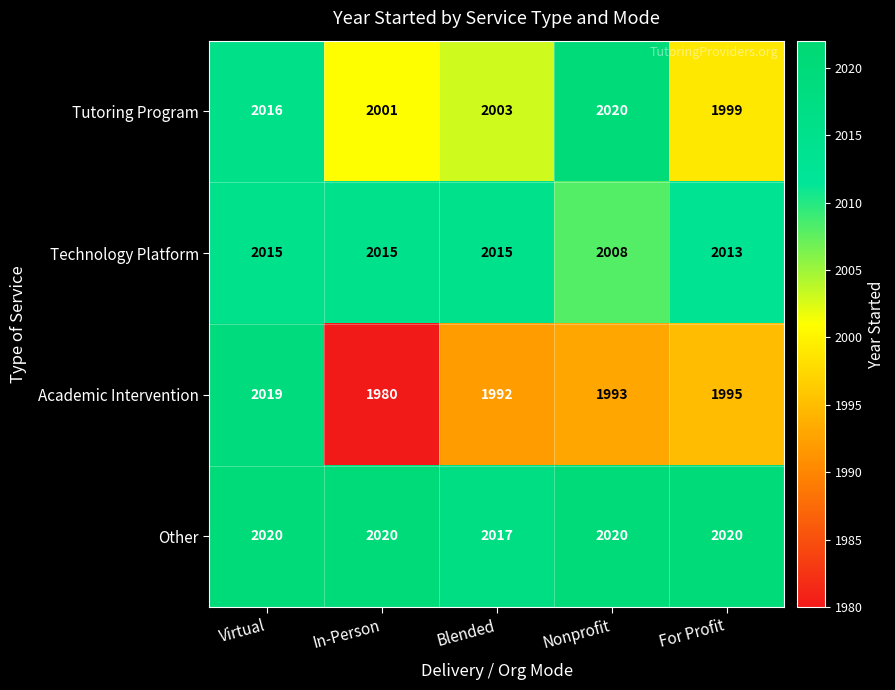

What is the lowest value of the Academic Intervention series?

1980